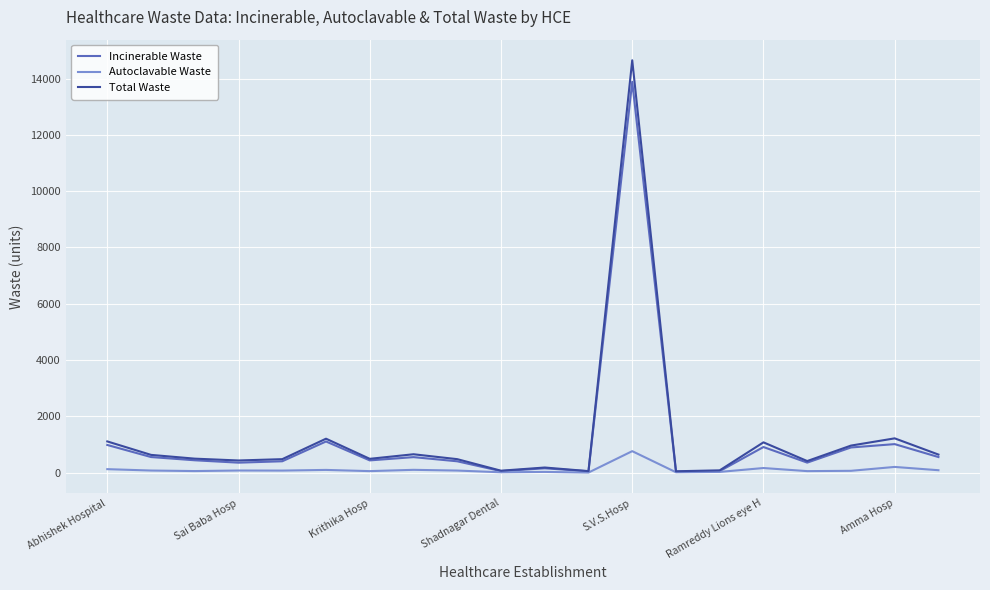

Which series has the largest range (max minus min)?

Total Waste